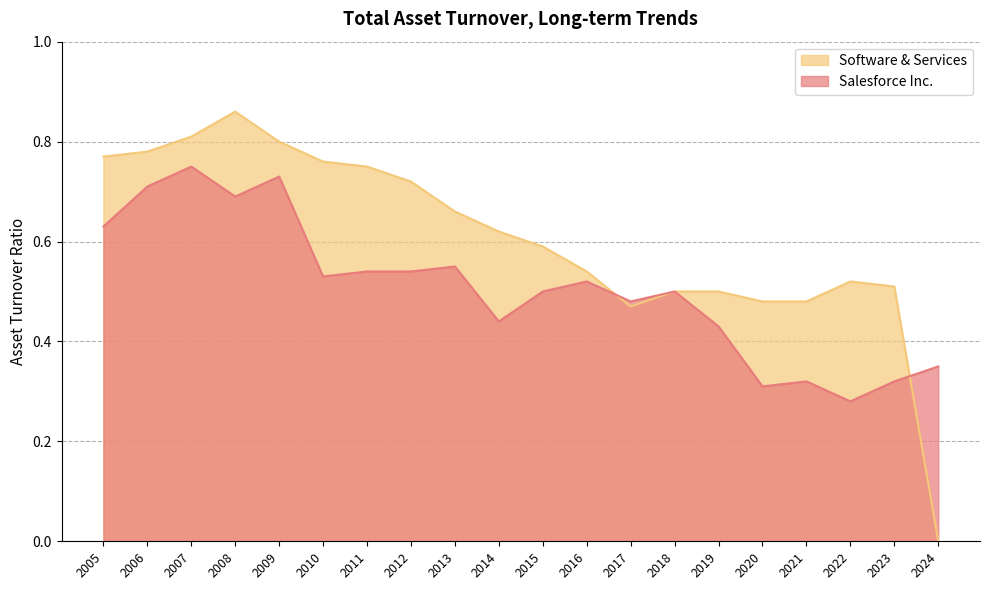

Where do Salesforce Inc. and Software & Services first cross each other?

2016 and 2017